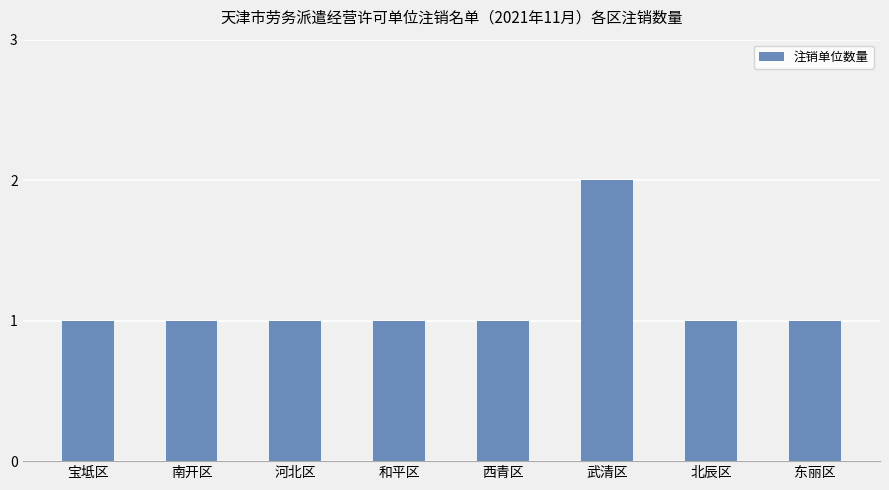

The chart shows a value of 1 at 河北区. True or false?

True